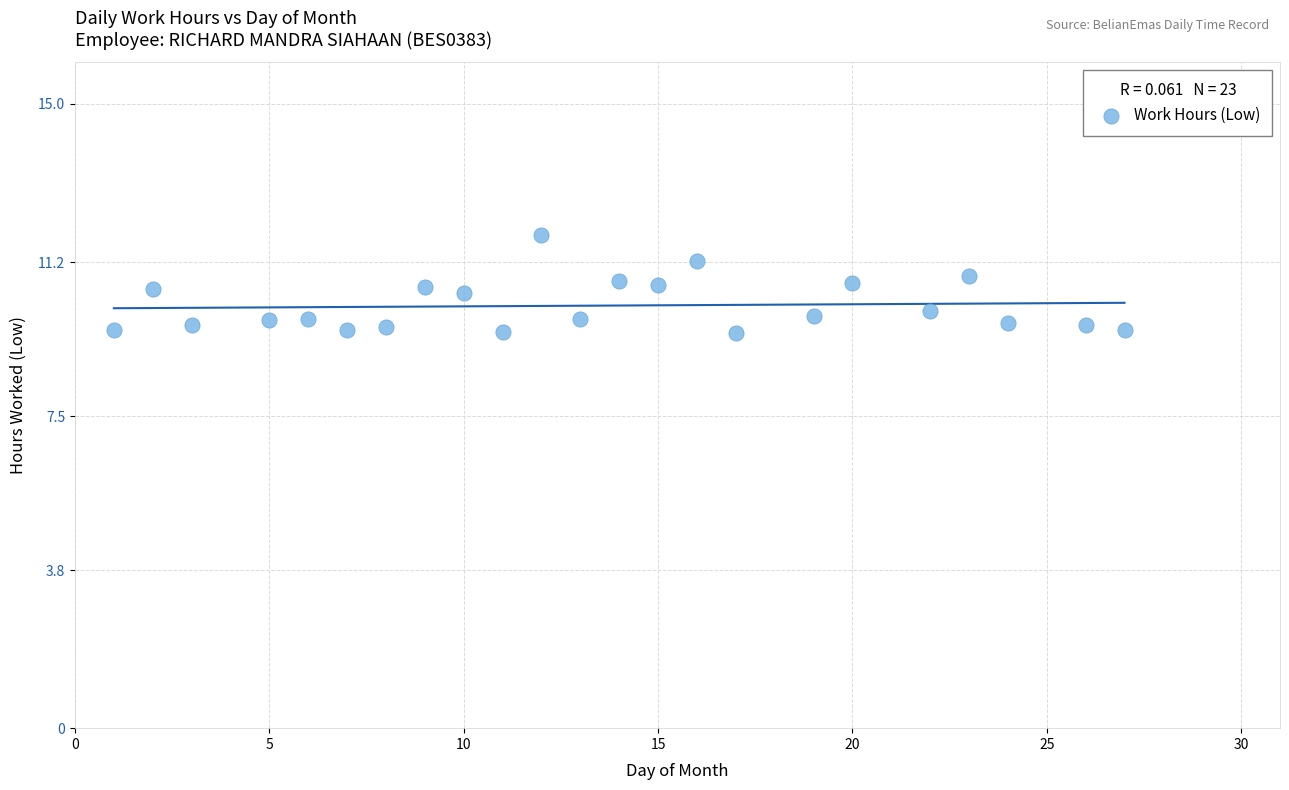

What is the range of X values (max minus min)?

26.0